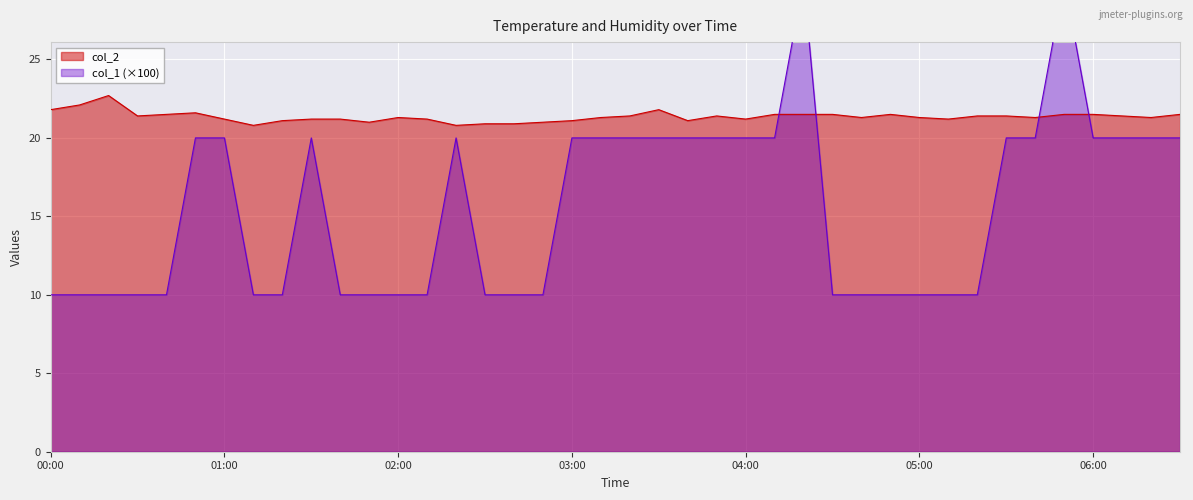

What is the average value of the col_2 series?

21.4